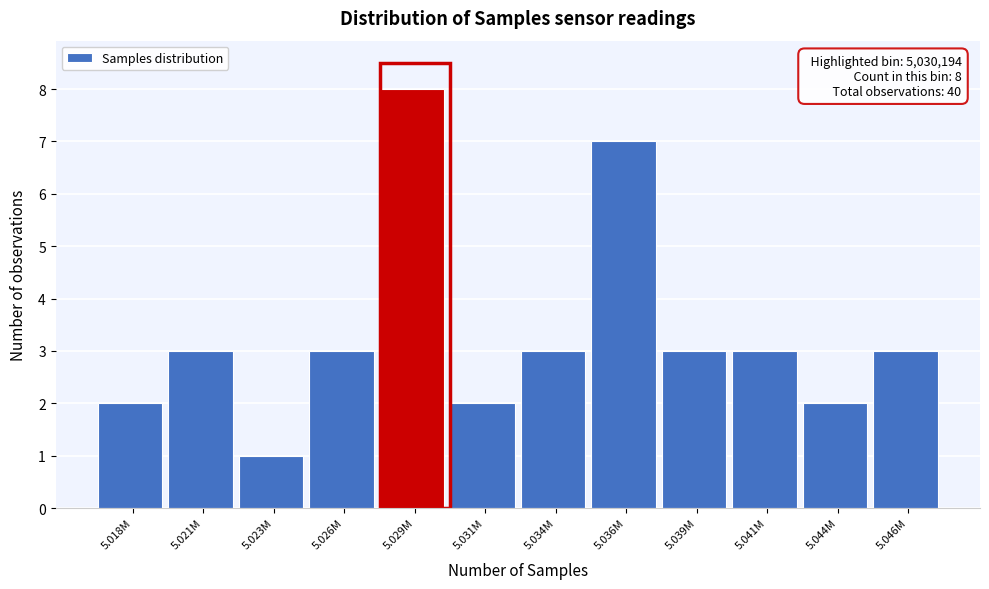

Reading right to left, list all the values displayed in this chart.

5.046M=3	5.044M=2	5.041M=3	5.039M=3	5.036M=7	5.034M=3	5.031M=2	5.029M=8	5.026M=3	5.023M=1	5.021M=3	5.018M=2